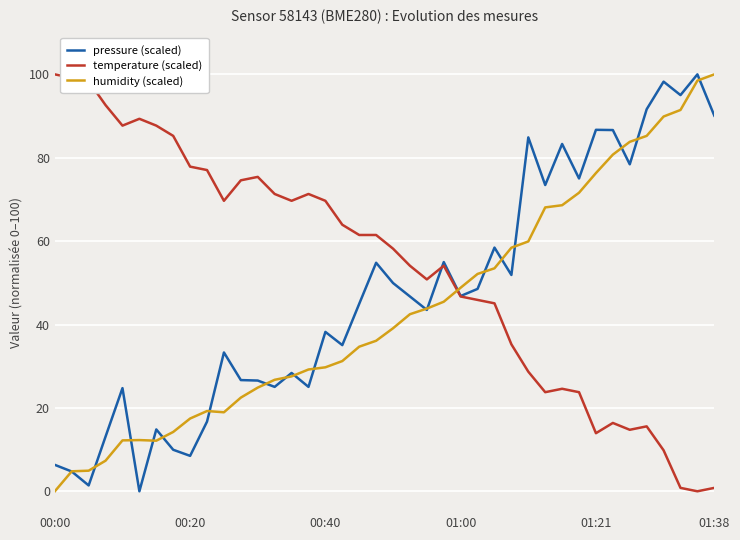

What is the maximum value for pressure (scaled)?

100.0